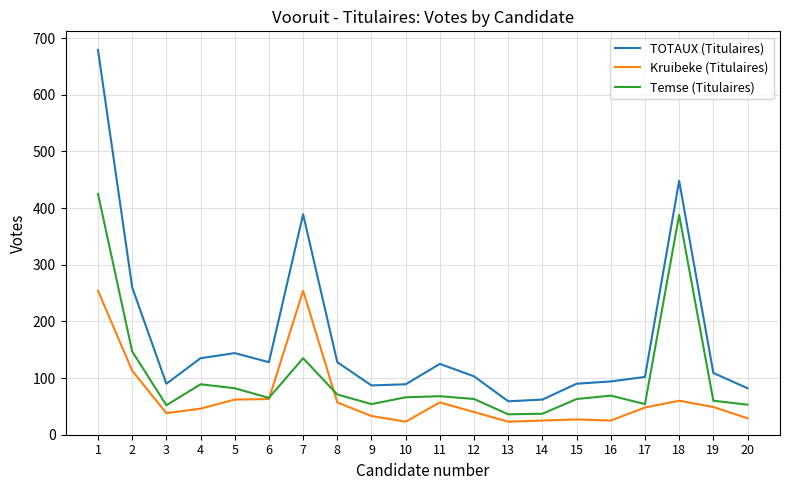

Where is Temse (Titulaires) nearest to the value 230?

2